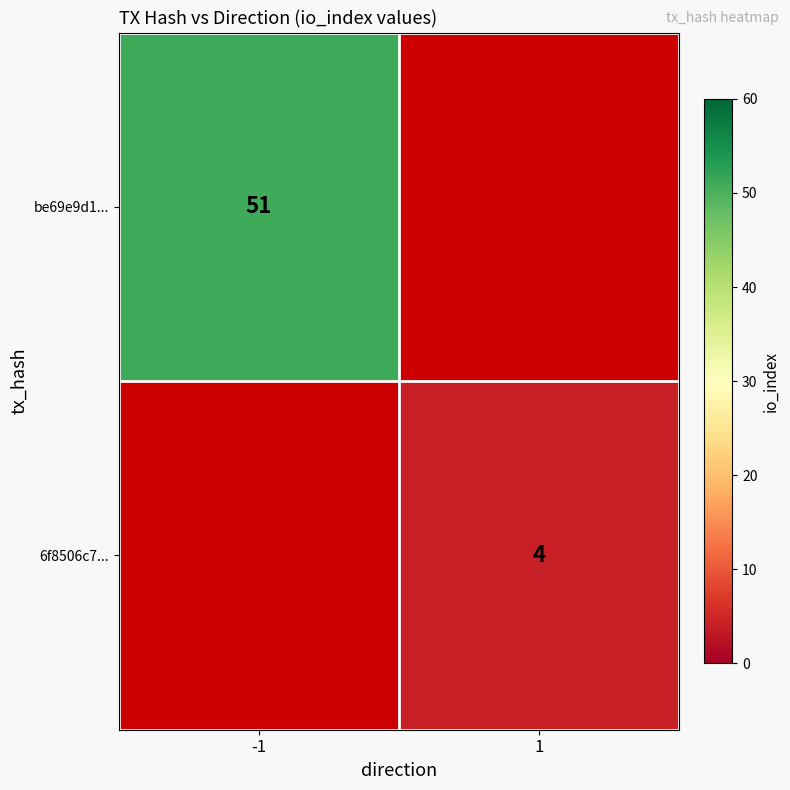

The value of 6f8506c7... at 1 is 4. True or false?

True